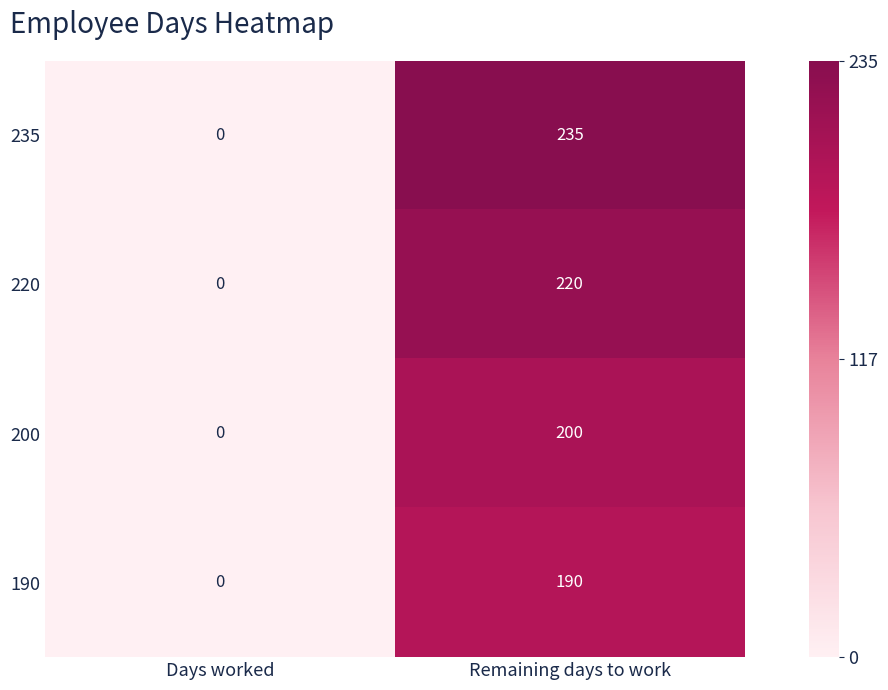

List the series in order of their overall mean, lowest first.

190, 200, 220, 235